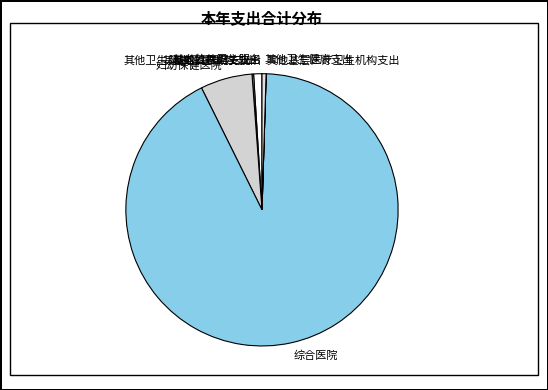

What is the majority slice?

综合医院